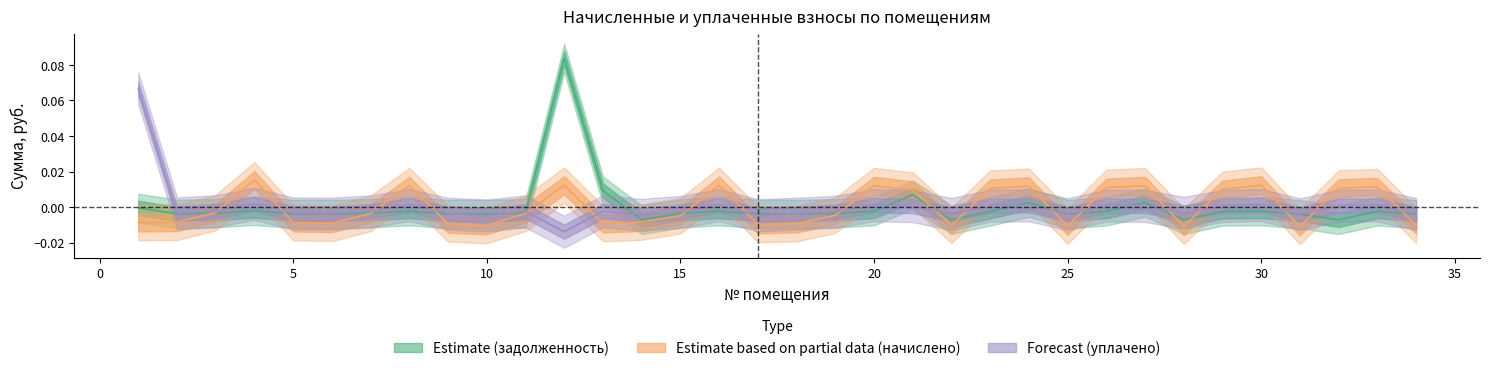

At which label does начислено first exceed 0?

4